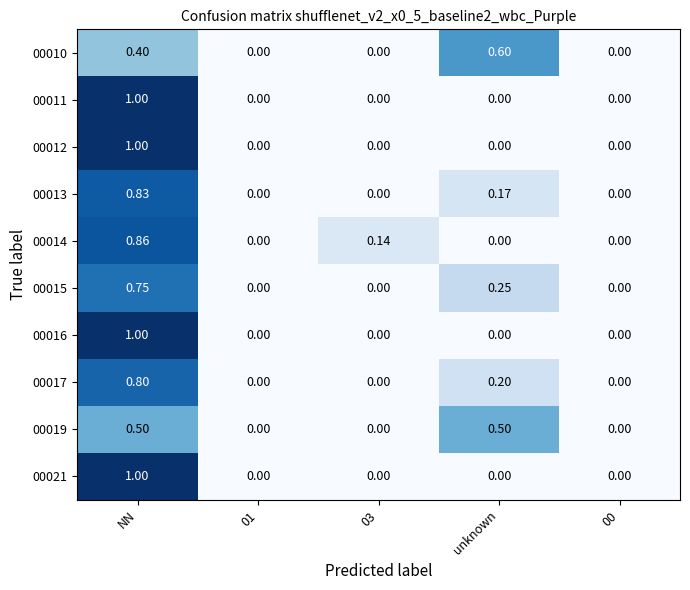

Which category has the highest value across all series?

NN